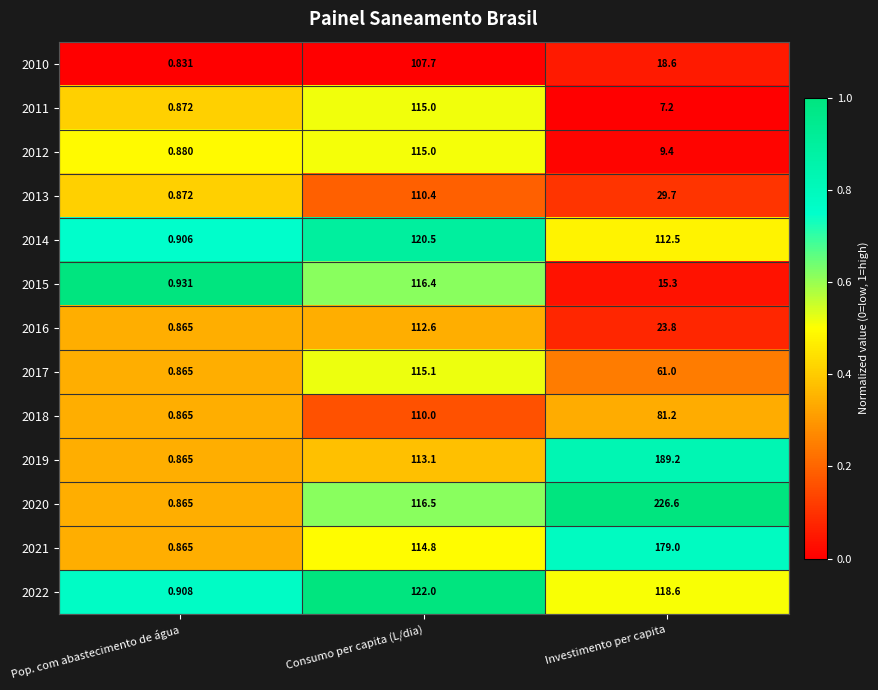

Rank the categories by 2020 value from lowest to highest.

Pop. com abastecimento de água, Consumo per capita (L/dia), Investimento per capita